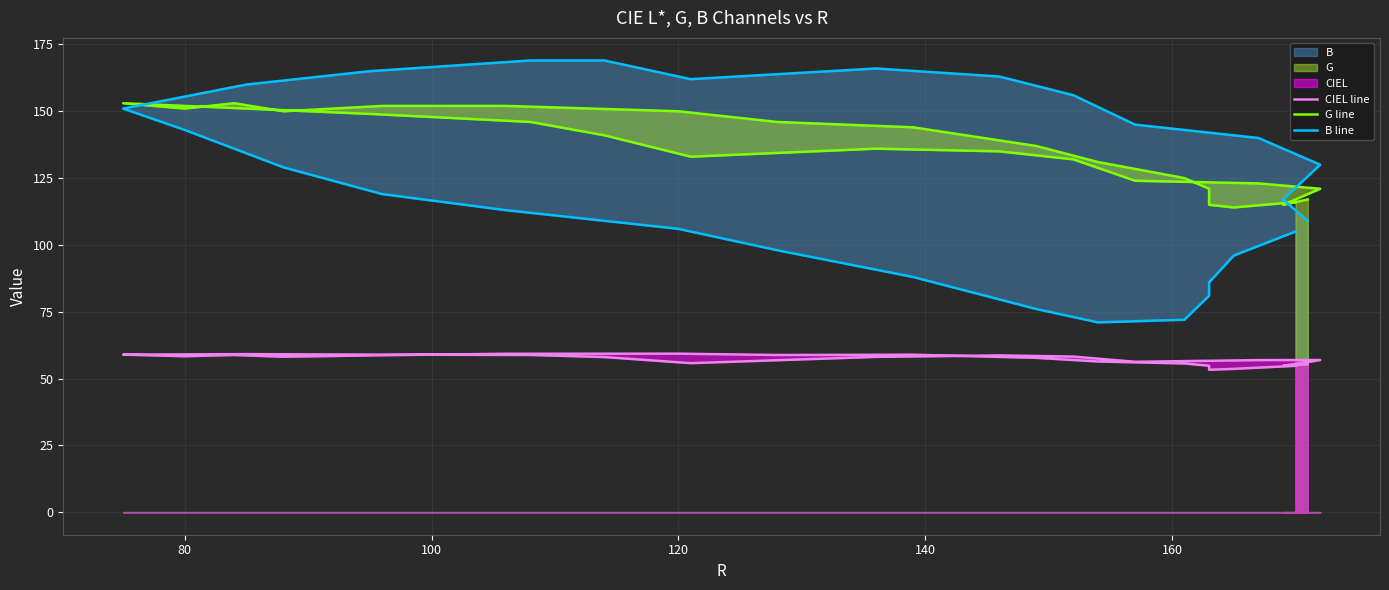

What is the sum of all B line values?

3621.0